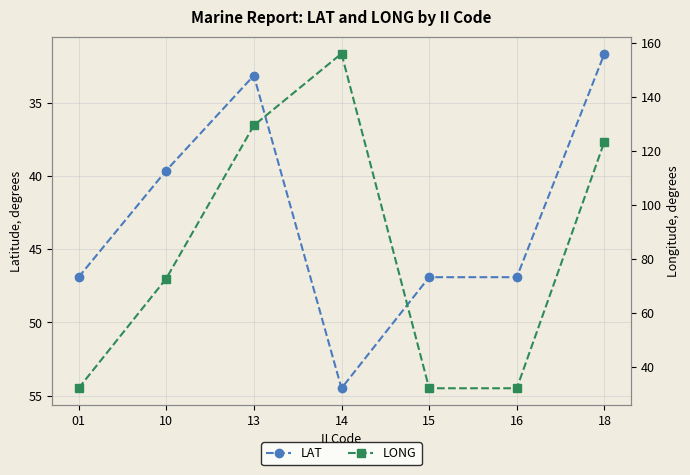

Which label corresponds to the largest value in the chart?

14